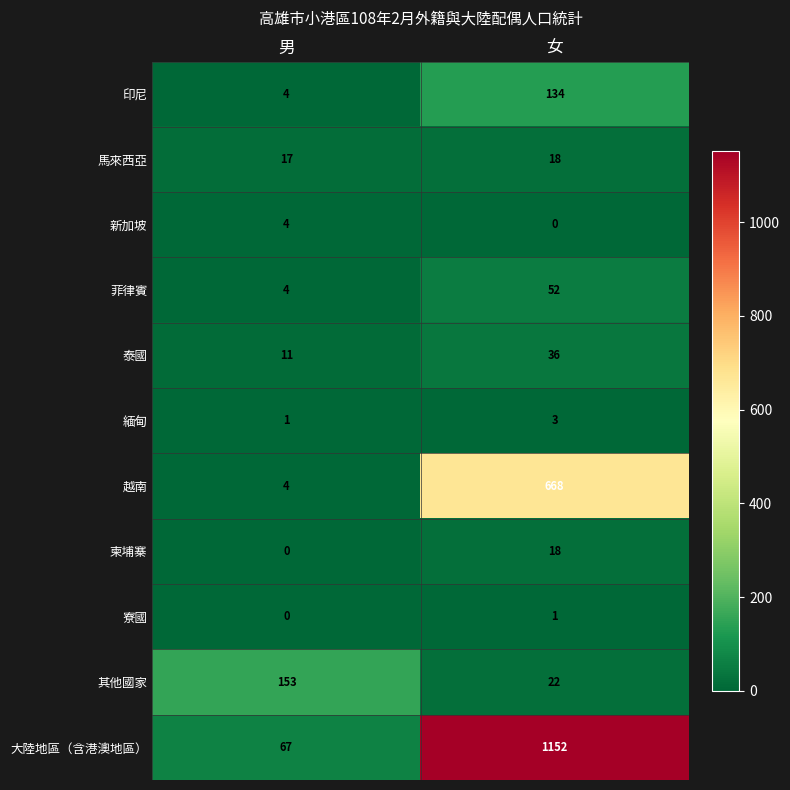

What is the difference between the 菲律賓 values at 男 and 女?

48